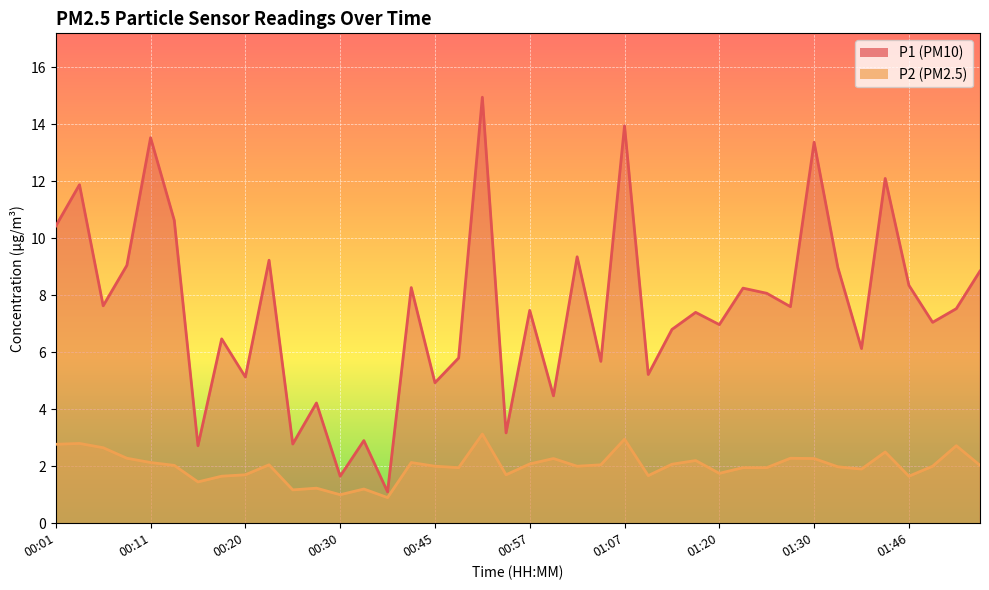

Is it true that P1 equals 10.6 at 00:13?

True